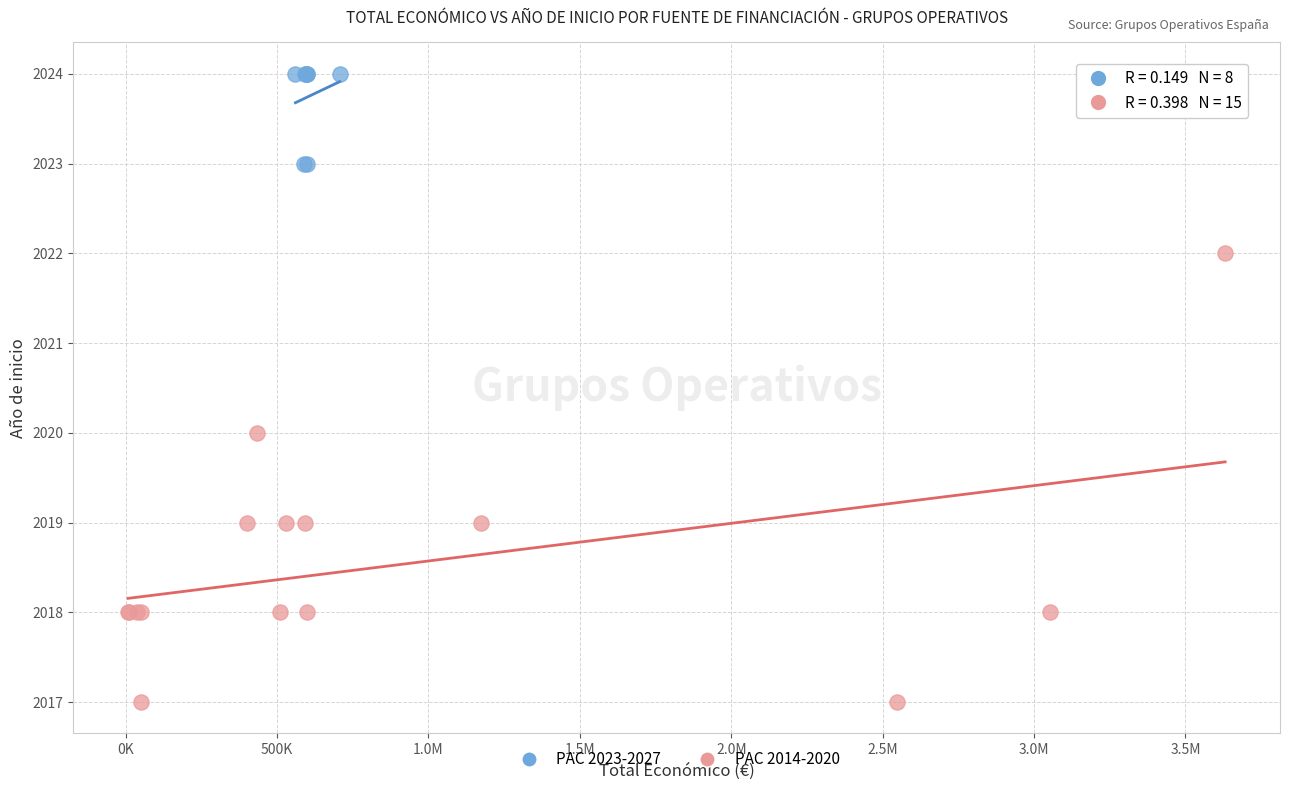

Which series has the widest spread of Y values?

PAC 2014-2020